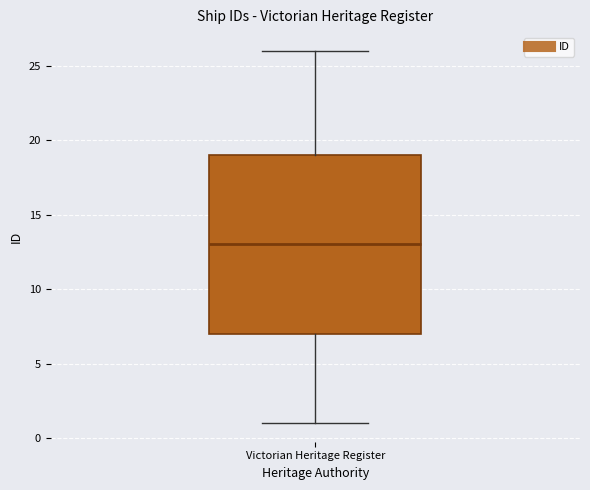

Read this box plot against the y-axis: the position of the median line, the range covered by the box, and the ends of both whiskers. The values are not printed on the chart, so give them approximately, as read against the axis.

median 13, box 7 to 19, whiskers 1 to 26